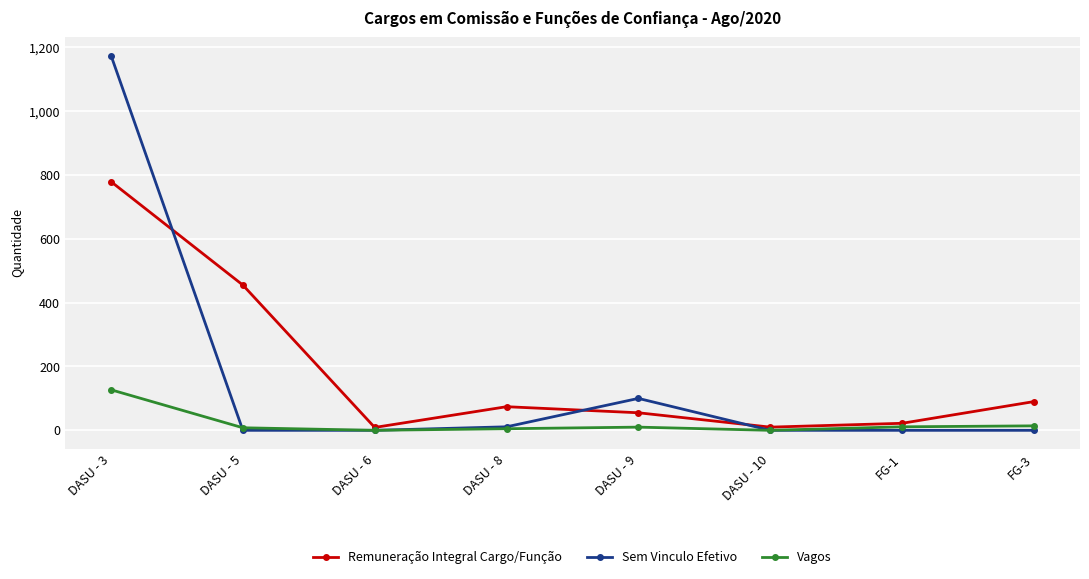

What position from the right is FG-1?

2